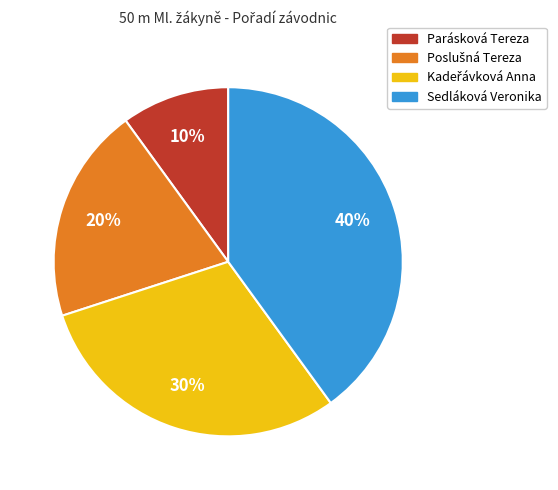

To the nearest percent, what is the average slice percentage?

25%